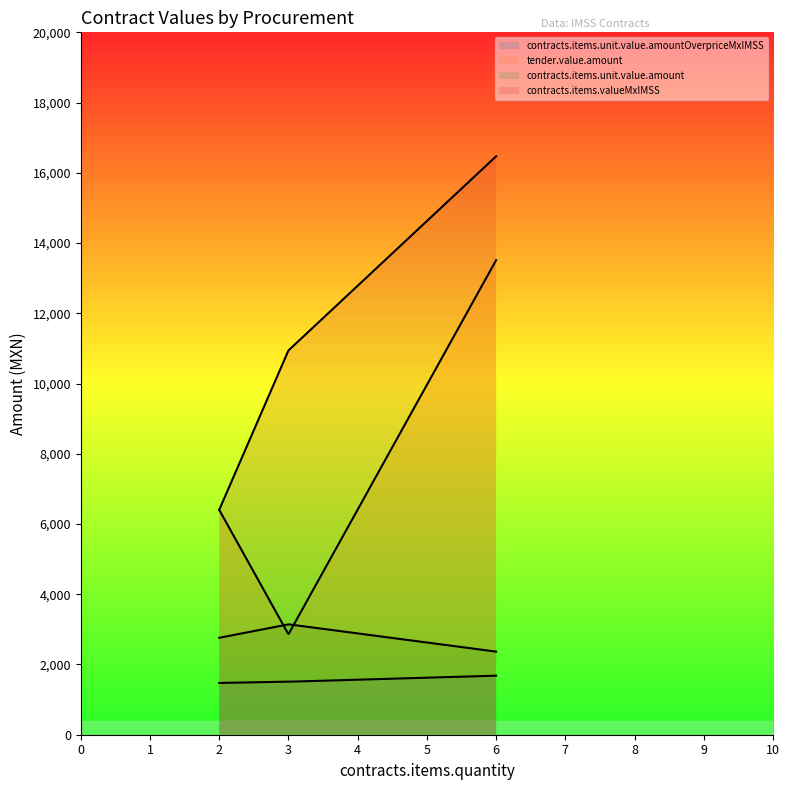

Reading left to right, what are all the values shown in this chart?

contracts.items.unit.value.amountOverpriceMxIMSS: TAMPS-AD/022/11=1681.3	MICH-D090552-552=1509.1	MICH-D190400-400=1473.6
tender.value.amount: TAMPS-AD/022/11=13512.0	MICH-D090552-552=2858.9	MICH-D190400-400=6403.2
contracts.items.unit.value.amount: TAMPS-AD/022/11=2366.4	MICH-D090552-552=3144.0	MICH-D190400-400=2760.0
contracts.items.valueMxIMSS: TAMPS-AD/022/11=16469.9	MICH-D090552-552=10941.1	MICH-D190400-400=6403.2